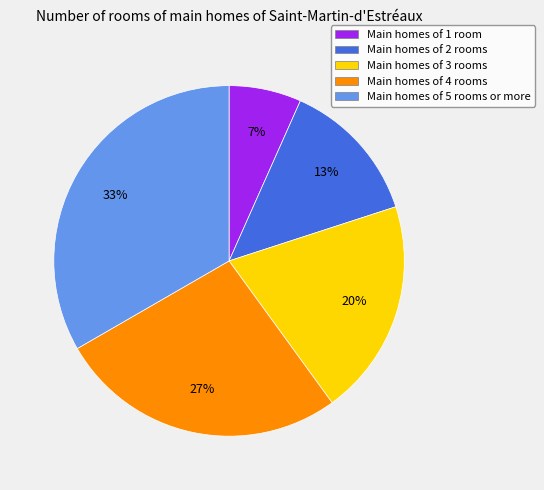

Count the number of slices in the pie.

5